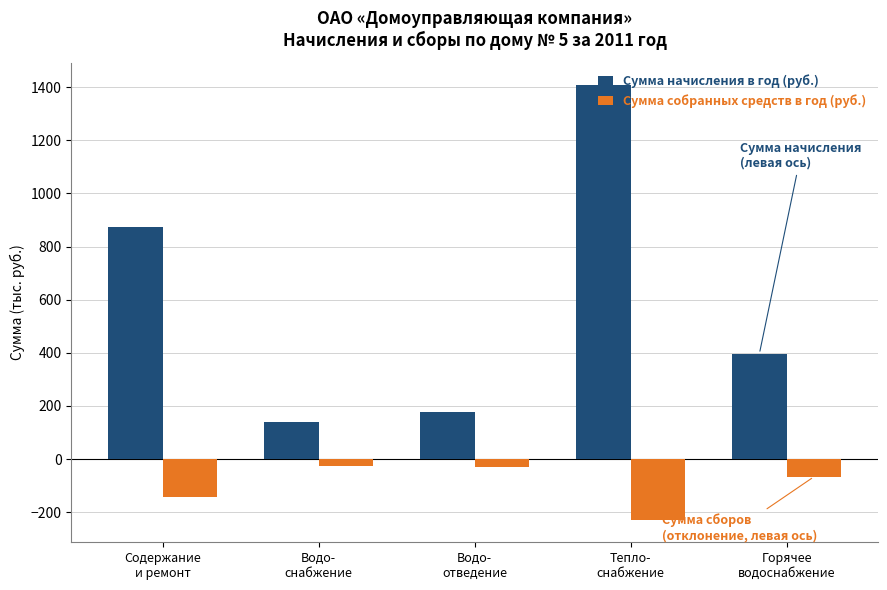

What is the difference between the second highest and minimum values in the Сумма начисления в год (руб.) series?

733.5